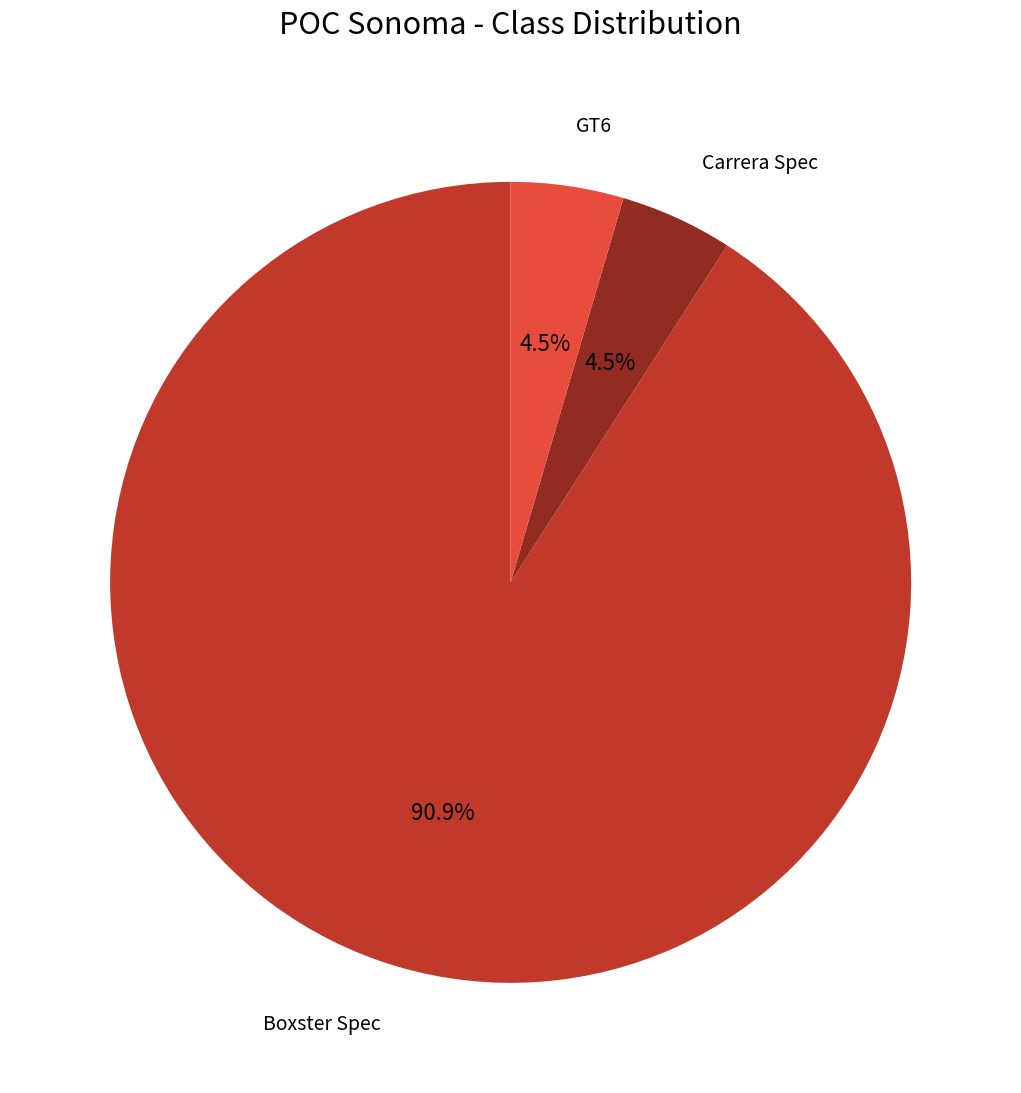

To the nearest percent, what is the average slice percentage?

33%